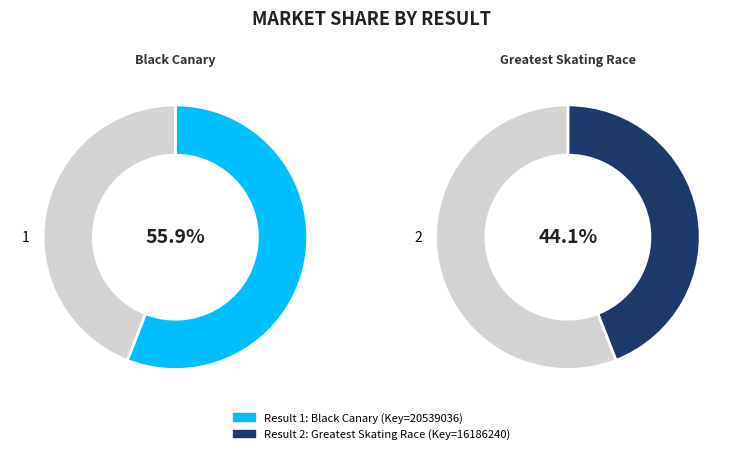

Combined, do 1 and 2 account for over 50%?

Yes